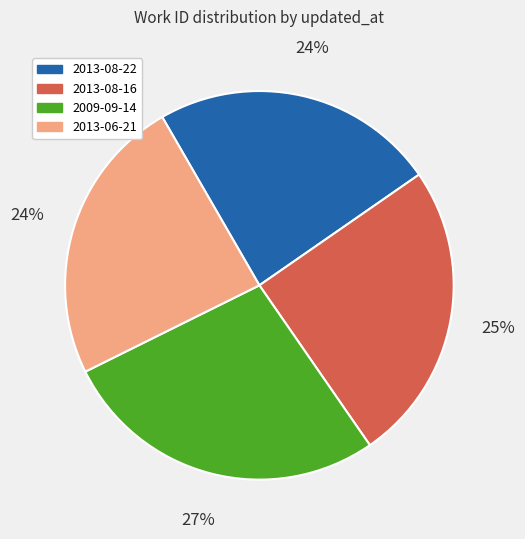

To the nearest percent, what is the average slice percentage?

25%